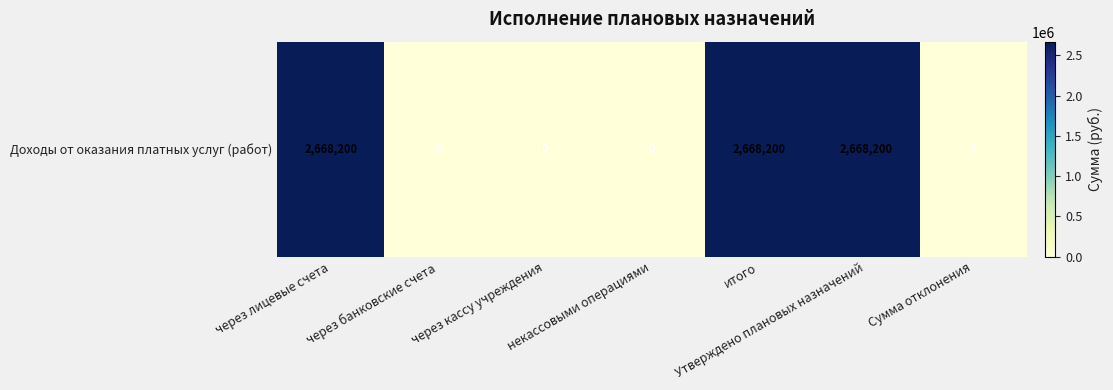

Rank the categories by value from highest to lowest.

через лицевые счета, итого, Утверждено плановых назначений, через банковские счета, через кассу учреждения, некассовыми операциями, Сумма отклонения